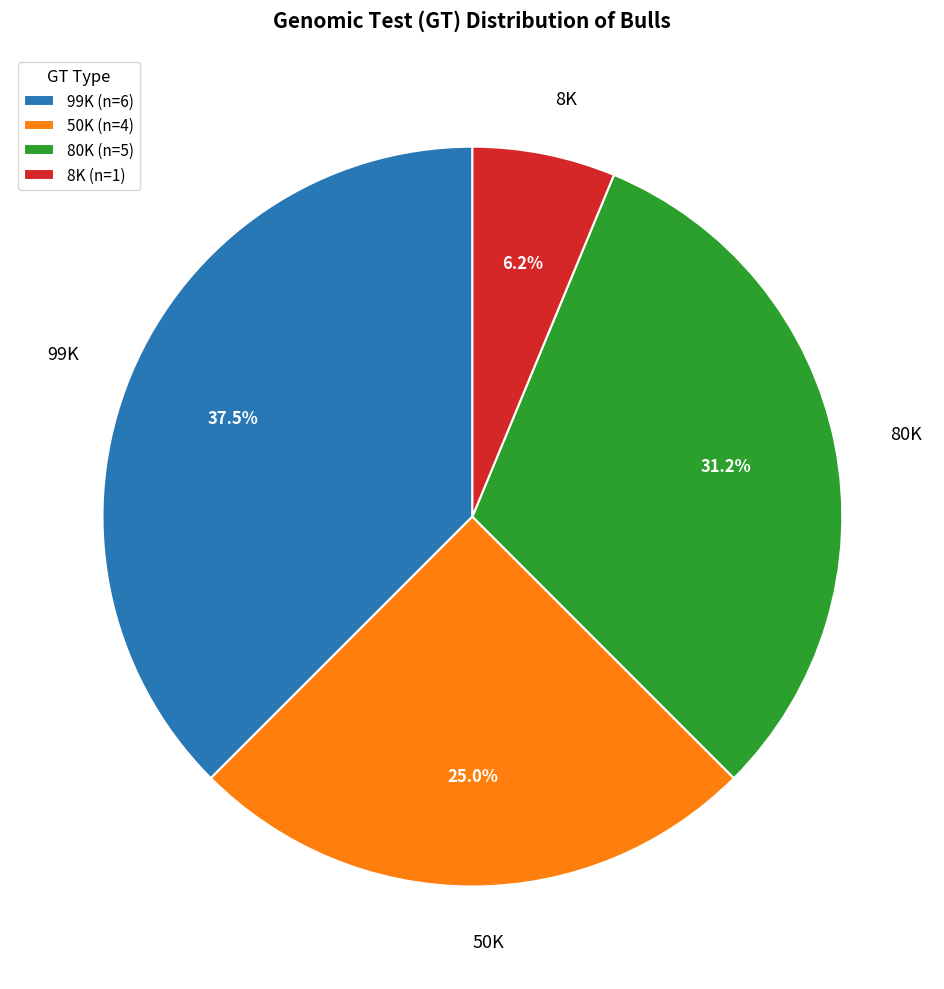

How many slices are in this pie chart?

4